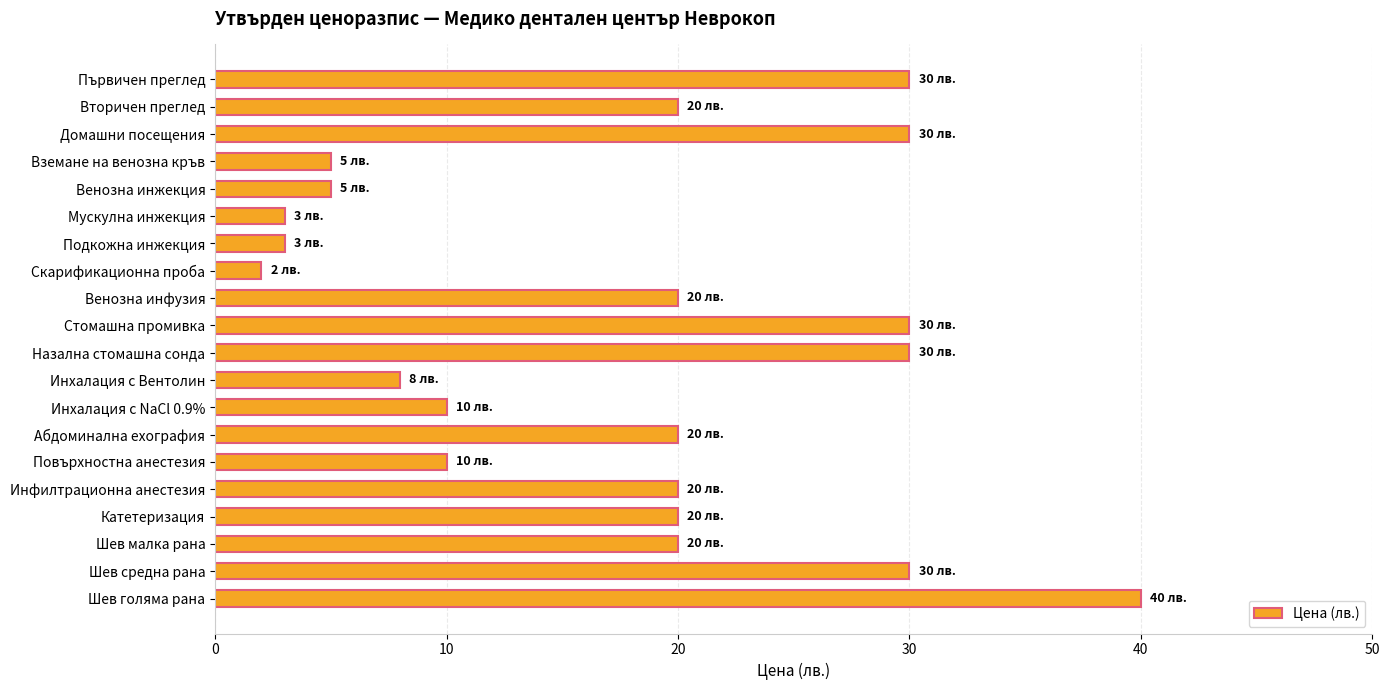

What is the difference between the maximum and minimum values?

38